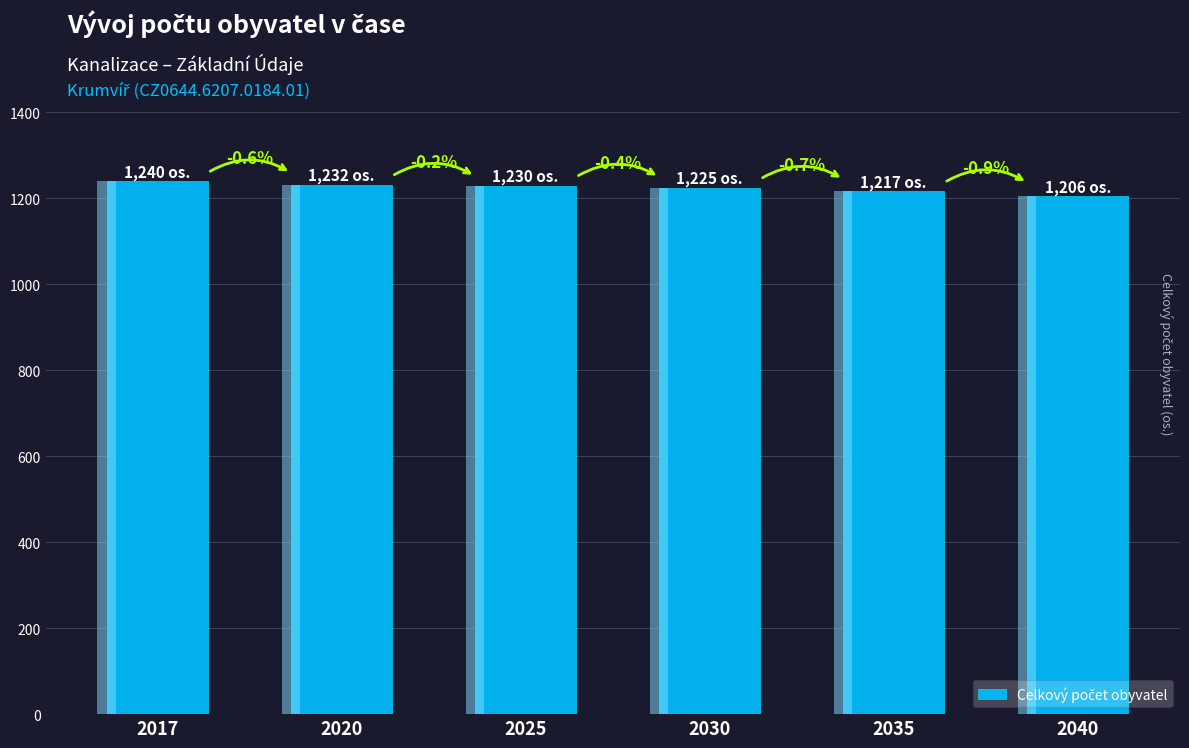

What is the average value?

1225